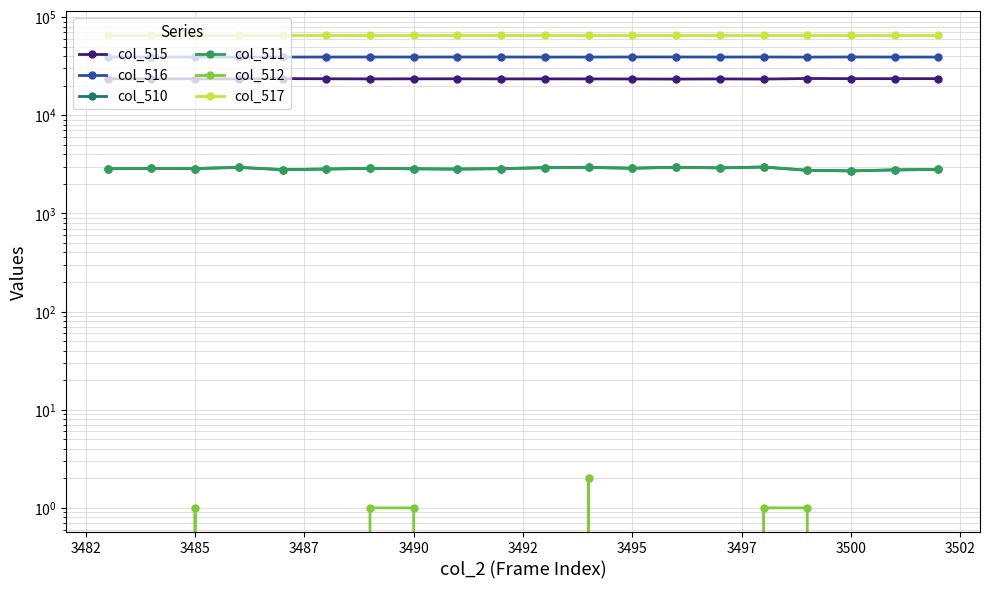

True or false: col_512 and col_510 intersect in this chart.

False